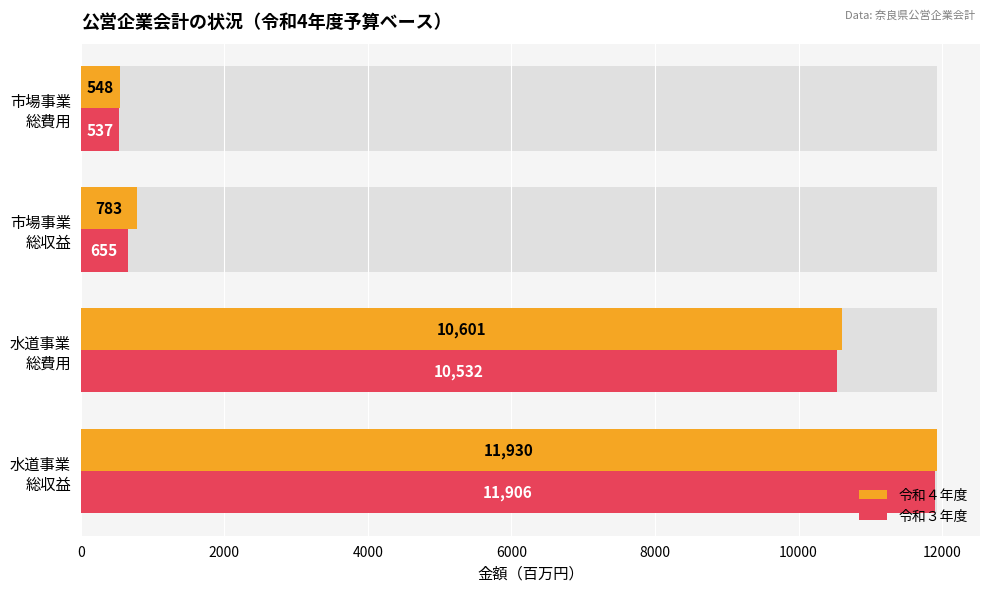

How many groups of bars are there?

4